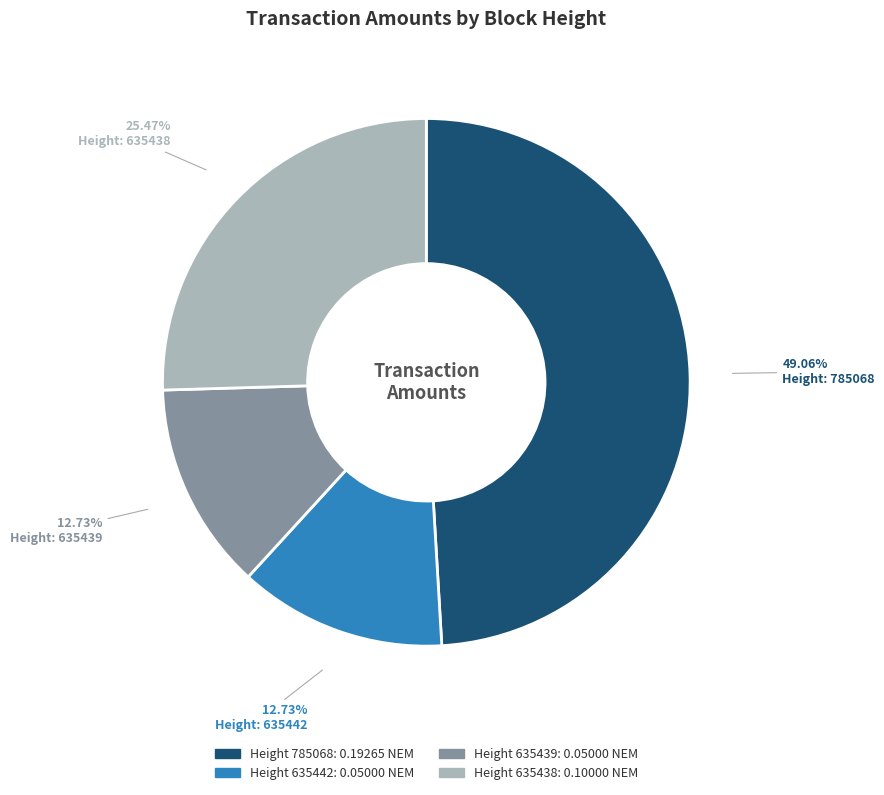

Is there a majority slice in this chart?

No